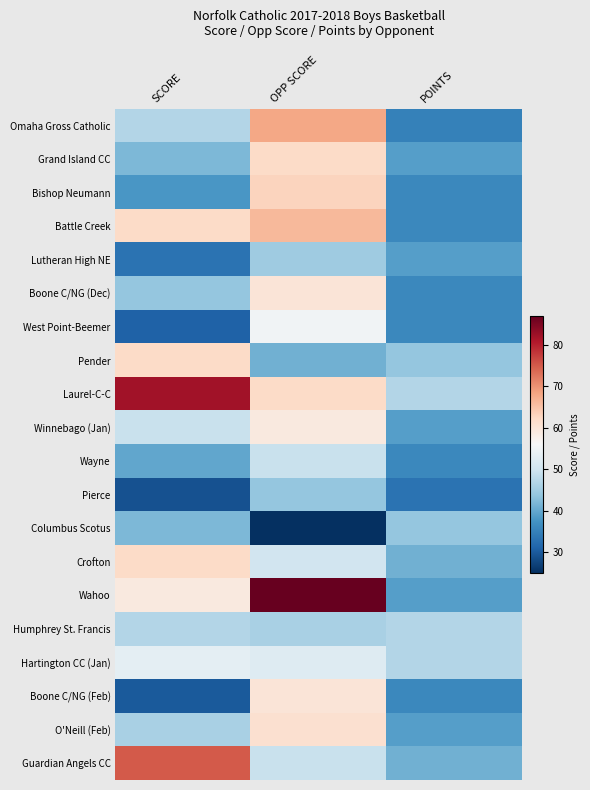

Reading left to right, what are all the values shown in this chart?

Omaha Gross Catholic: SCORE=47	OPP SCORE=68	POINTS=35
Grand Island CC: SCORE=42	OPP SCORE=62	POINTS=39
Bishop Neumann: SCORE=38	OPP SCORE=63	POINTS=36
Battle Creek: SCORE=62	OPP SCORE=66	POINTS=36
Lutheran High NE: SCORE=33	OPP SCORE=45	POINTS=39
Boone C/NG (Dec): SCORE=44	OPP SCORE=60	POINTS=36
West Point-Beemer: SCORE=31	OPP SCORE=55	POINTS=36
Pender: SCORE=62	OPP SCORE=41	POINTS=44
Laurel-C-C: SCORE=82	OPP SCORE=62	POINTS=47
Winnebago (Jan): SCORE=49	OPP SCORE=59	POINTS=39
Wayne: SCORE=40	OPP SCORE=49	POINTS=36
Pierce: SCORE=29	OPP SCORE=44	POINTS=33
Columbus Scotus: SCORE=42	OPP SCORE=25	POINTS=44
Crofton: SCORE=62	OPP SCORE=50	POINTS=41
Wahoo: SCORE=59	OPP SCORE=87	POINTS=39
Humphrey St. Francis: SCORE=47	OPP SCORE=46	POINTS=47
Hartington CC (Jan): SCORE=53	OPP SCORE=52	POINTS=47
Boone C/NG (Feb): SCORE=30	OPP SCORE=60	POINTS=36
O'Neill (Feb): SCORE=46	OPP SCORE=61	POINTS=39
Guardian Angels CC: SCORE=75	OPP SCORE=49	POINTS=41